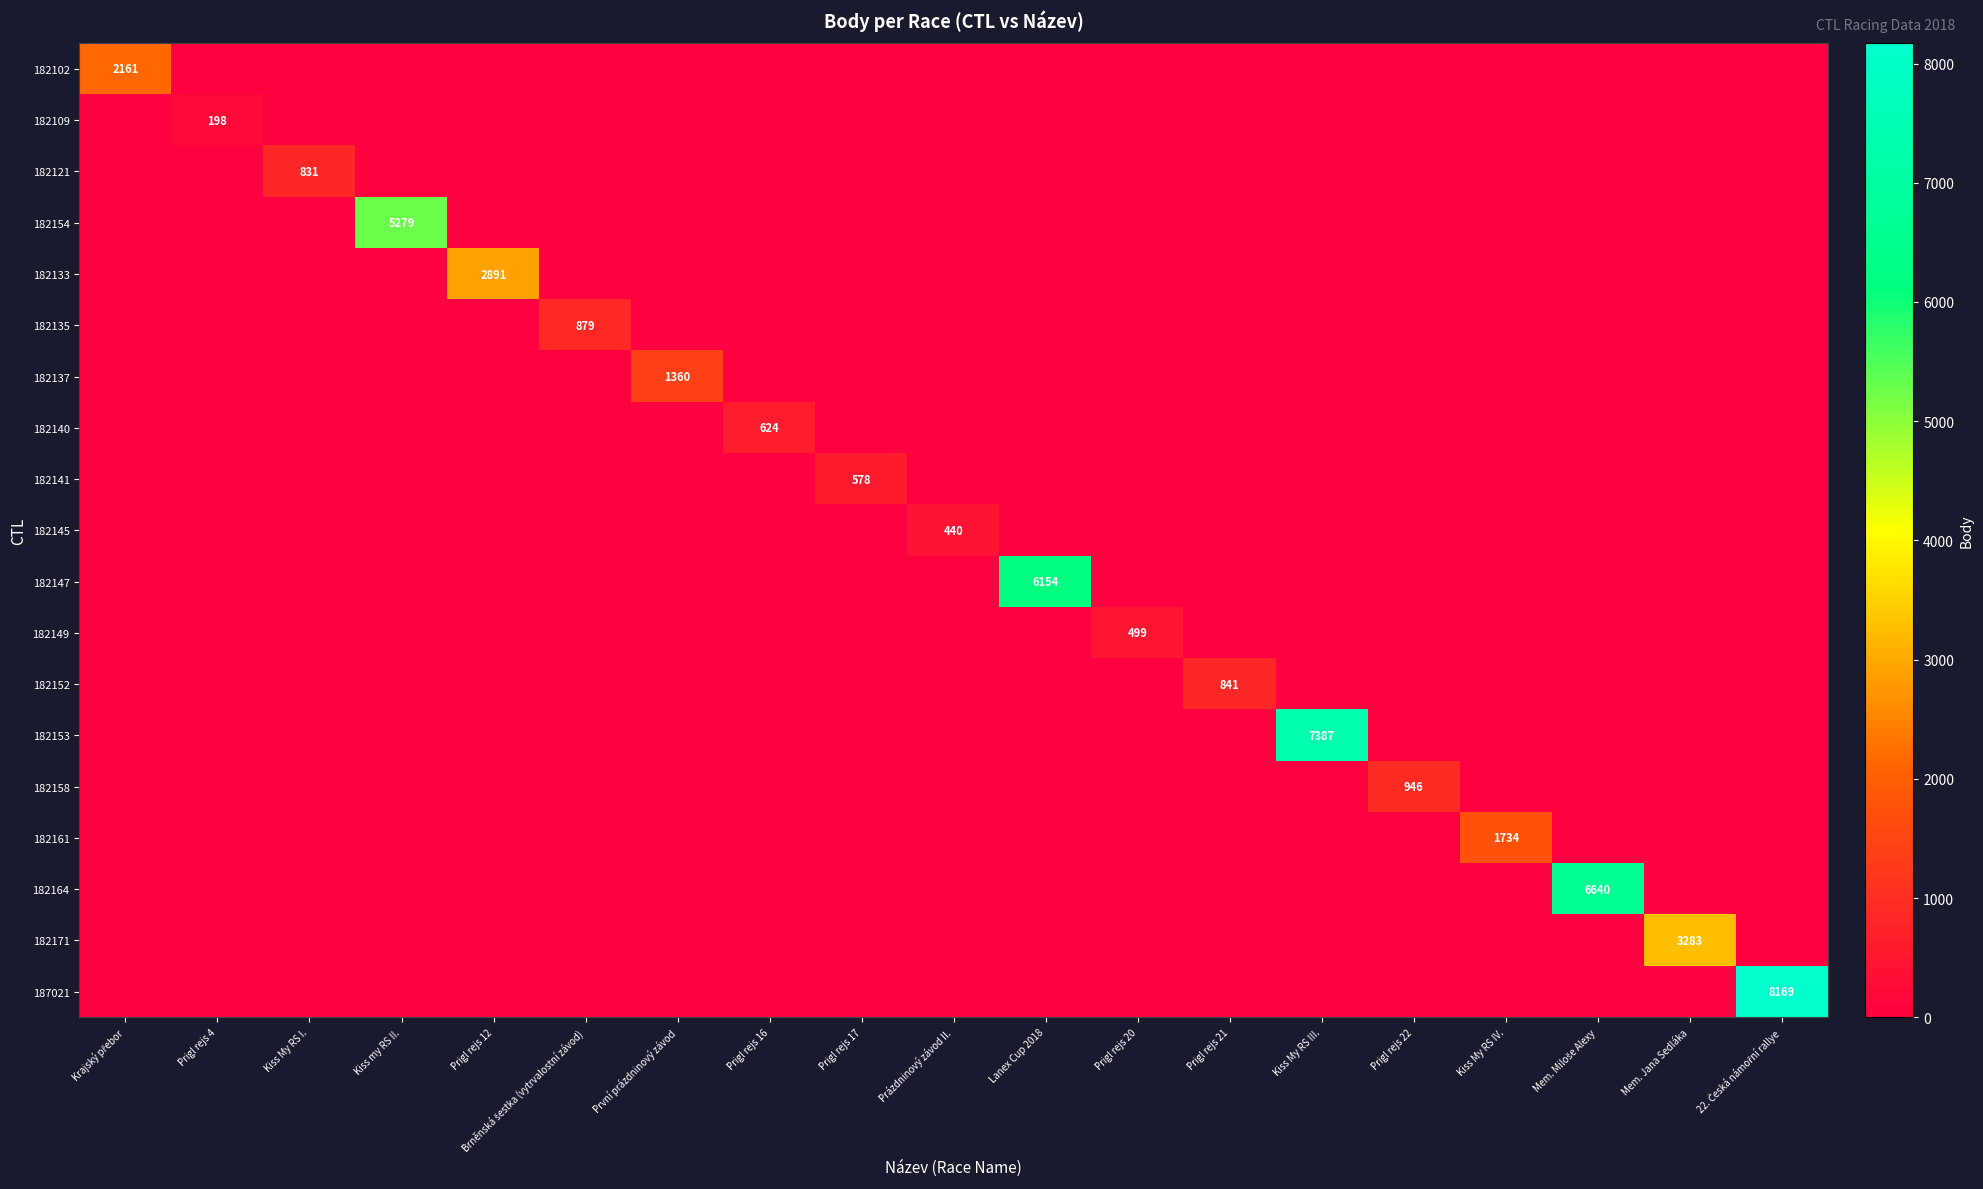

Where is 182147 nearest to the value 3077?

Krajský přebor